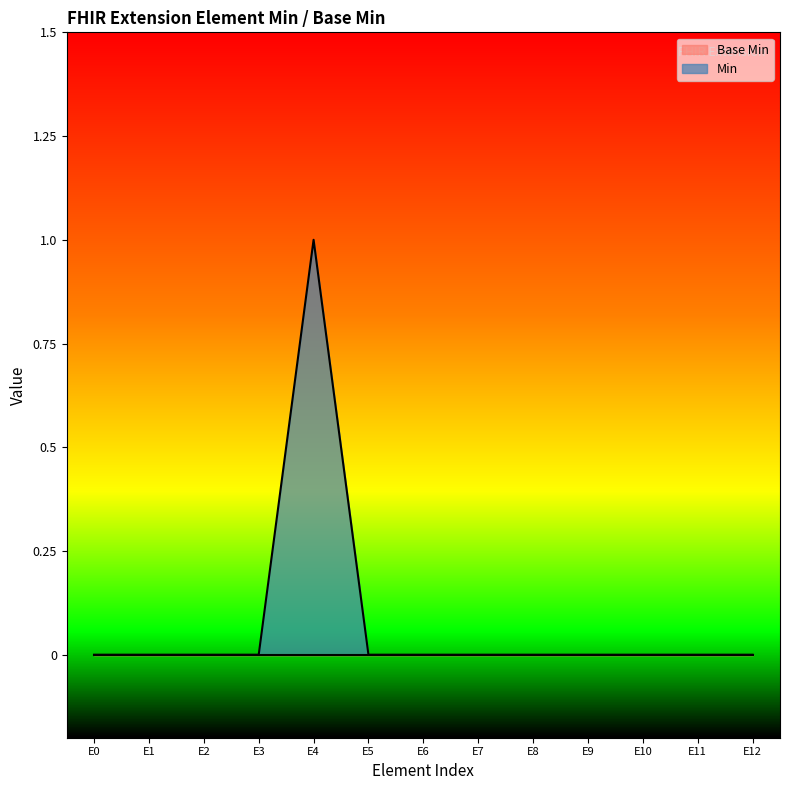

What is the sum of all values?

1